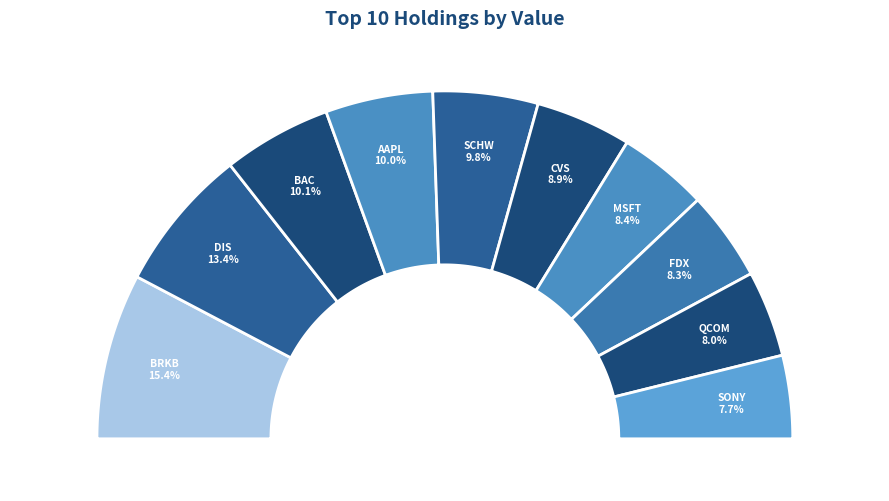

What percentage is the QCOM slice, to the nearest percent?

8%